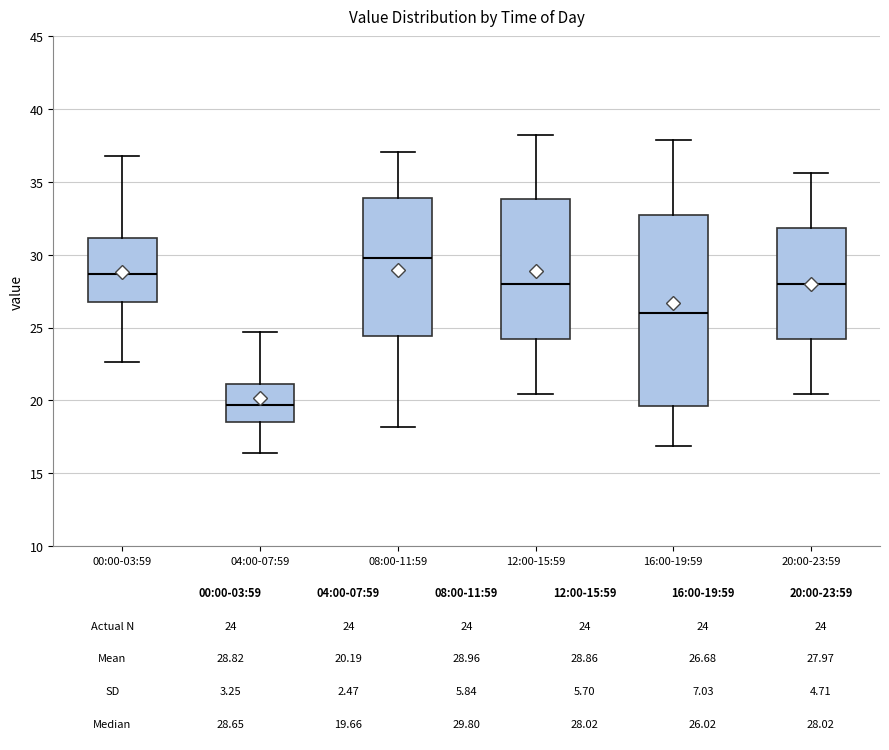

Which box is the tallest, from its lower edge to its upper edge?

16:00-19:59